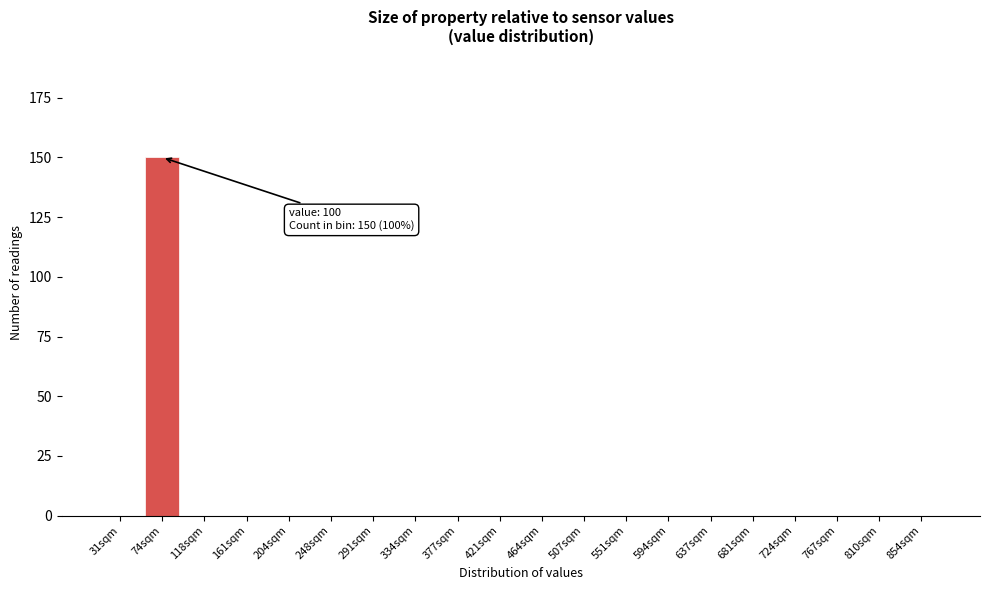

Reading right to left, list all the values displayed in this chart.

854sqm=0	810sqm=0	767sqm=0	724sqm=0	681sqm=0	637sqm=0	594sqm=0	551sqm=0	507sqm=0	464sqm=0	421sqm=0	377sqm=0	334sqm=0	291sqm=0	248sqm=0	204sqm=0	161sqm=0	118sqm=0	74sqm=150	31sqm=0